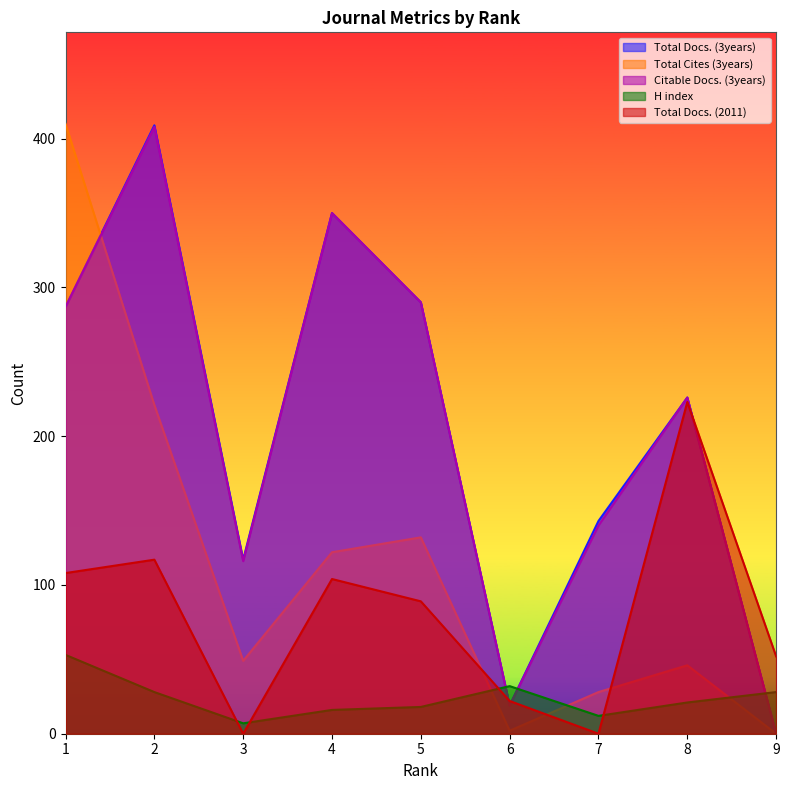

How many times do Total Docs. (3years) and Total Cites (3years) cross each other?

1